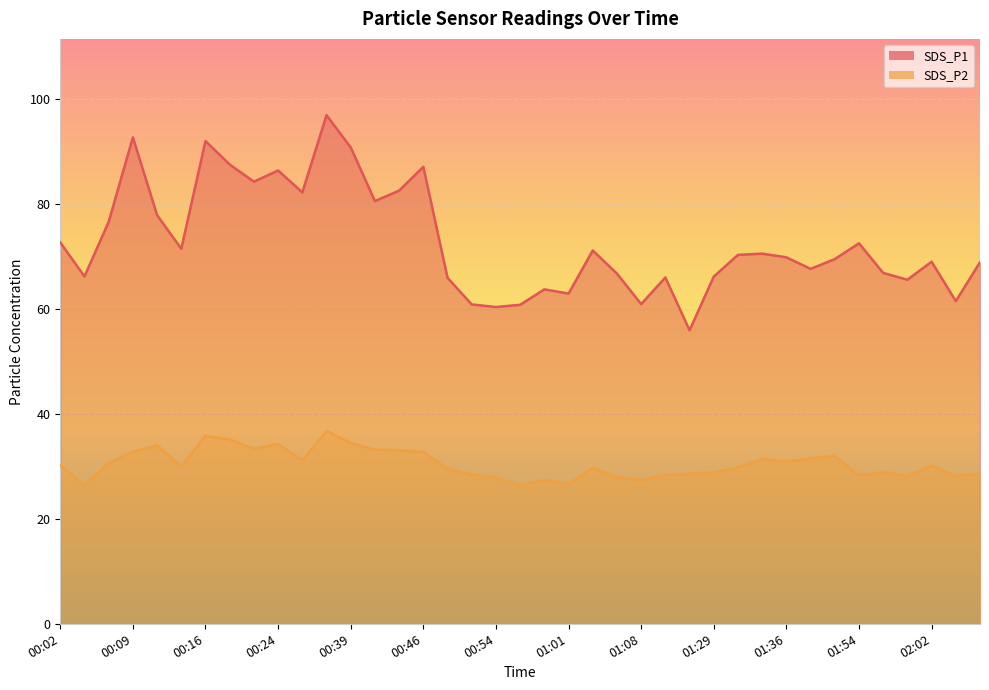

True or false: SDS_P1 and SDS_P2 intersect in this chart.

False